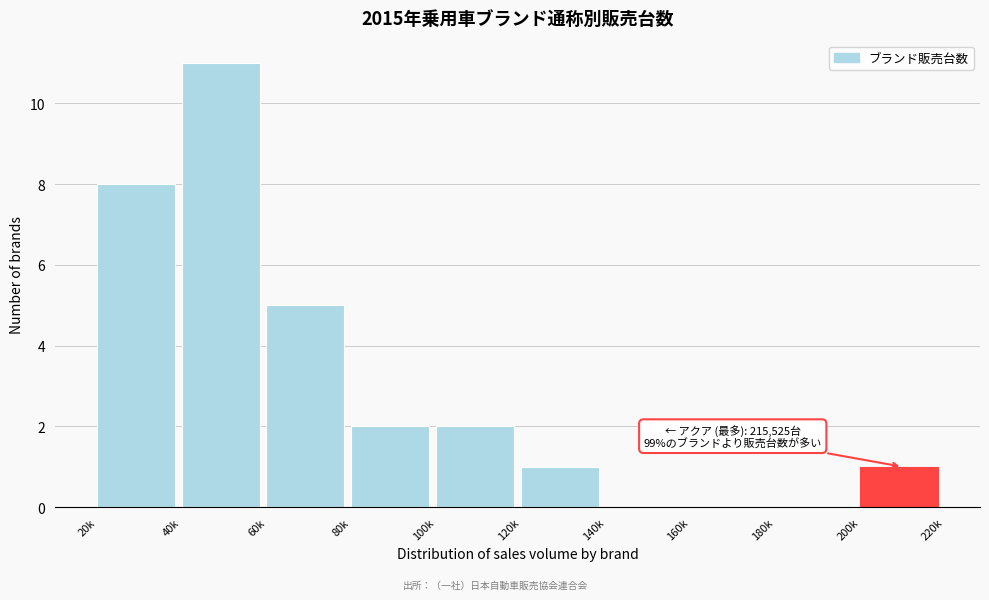

Reading right to left, extract all data points from this chart.

200k=1	180k=0	160k=0	140k=0	120k=1	100k=2	80k=2	60k=5	40k=11	20k=8